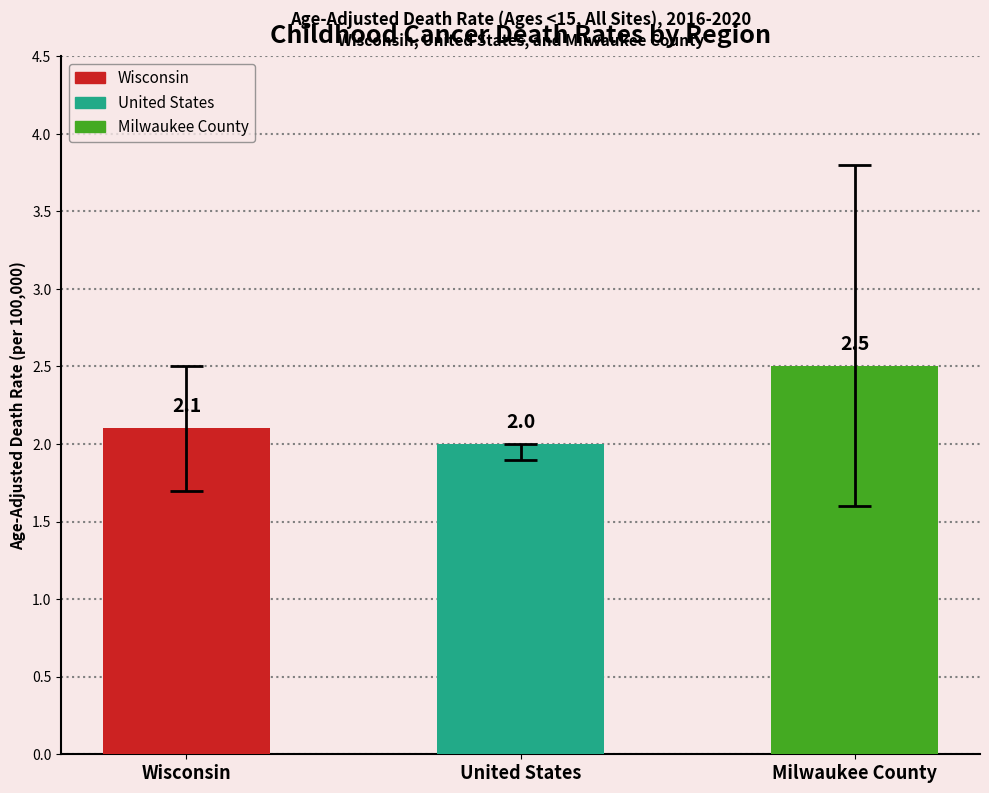

What is the change in value from Wisconsin to United States?

-0.1